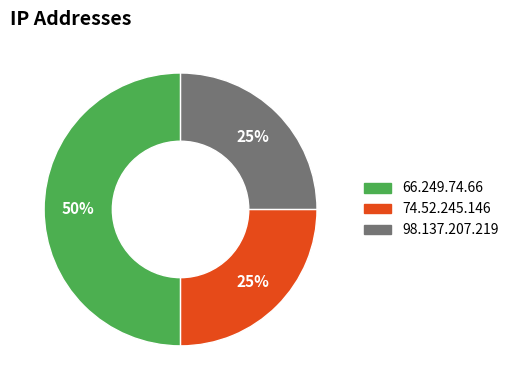

To the nearest percent, what is the difference between the largest and smallest slice percentages?

25%